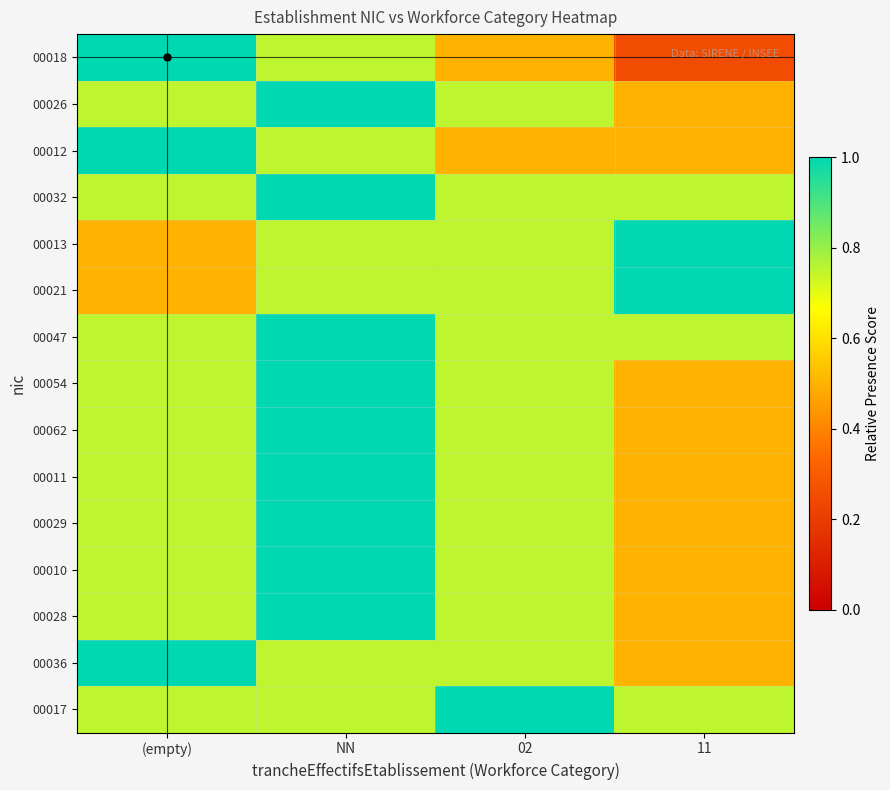

At how many categories does at least one series exceed 0?

4